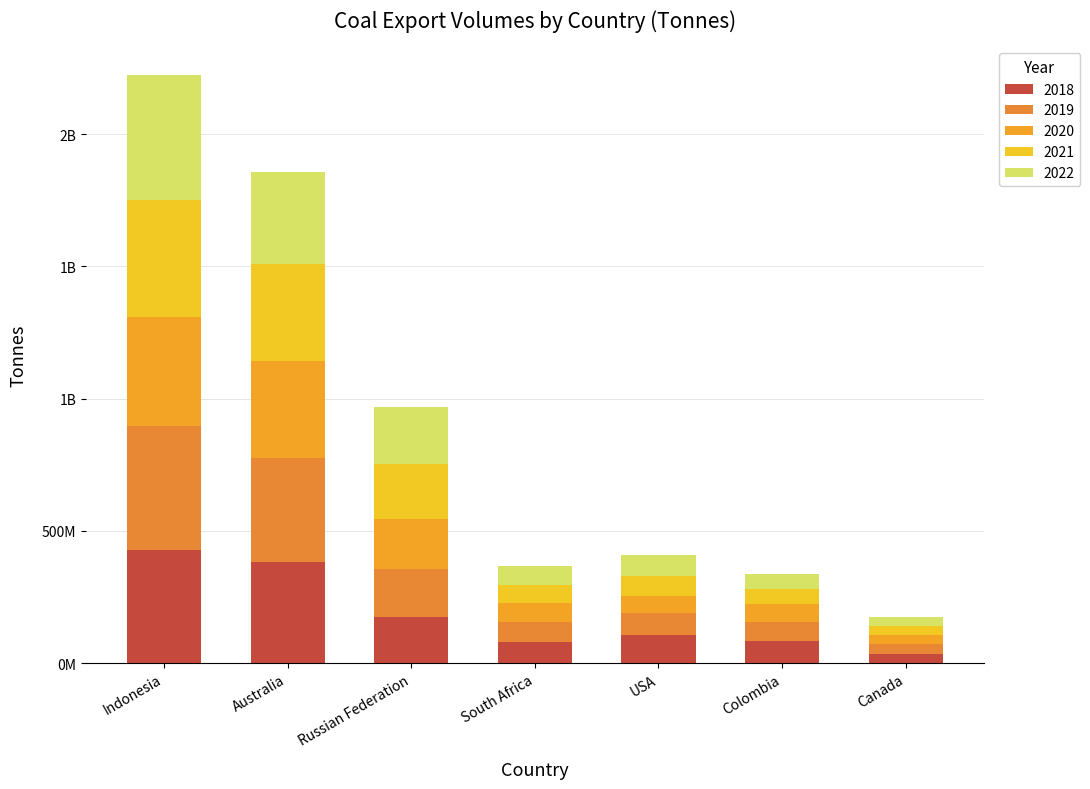

Which series has the widest spread of values?

2022